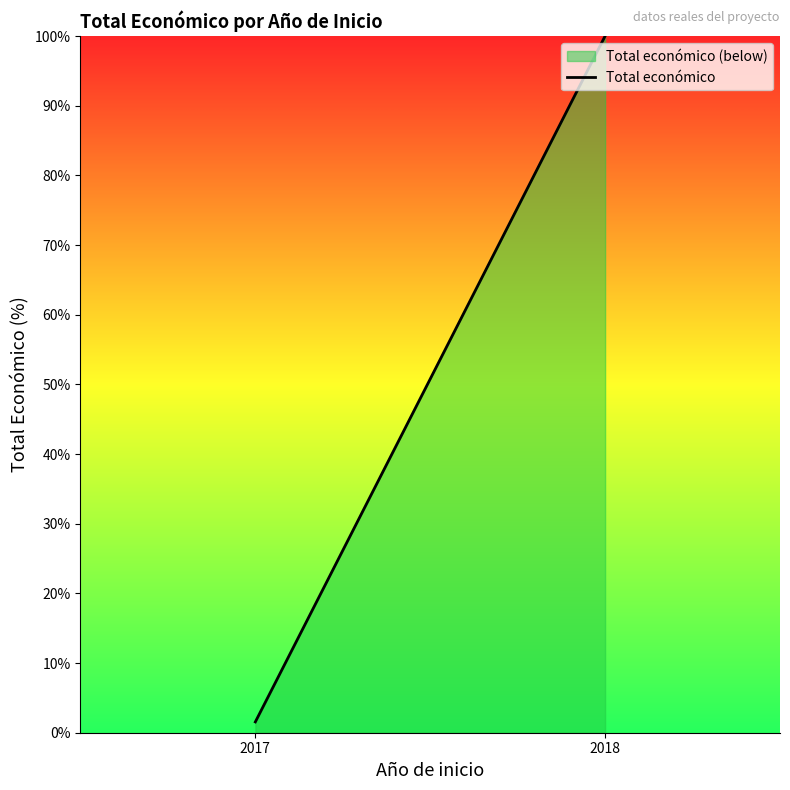

What is the value of the 2nd point from the left?

100.0